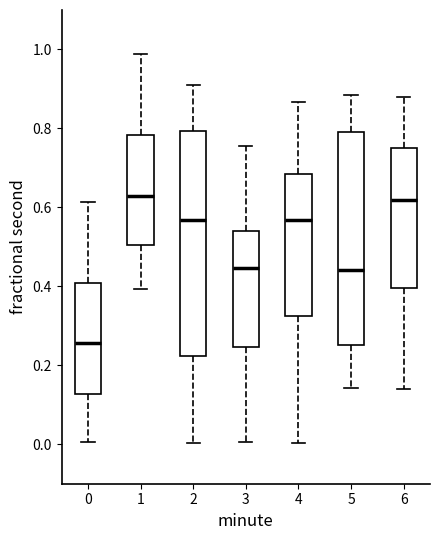

Which box has the lowest median line?

0